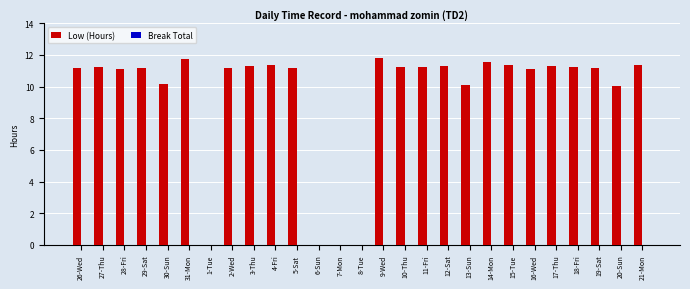

What is the ratio of the value at 3-Thu to the value at 9-Wed?

1.0